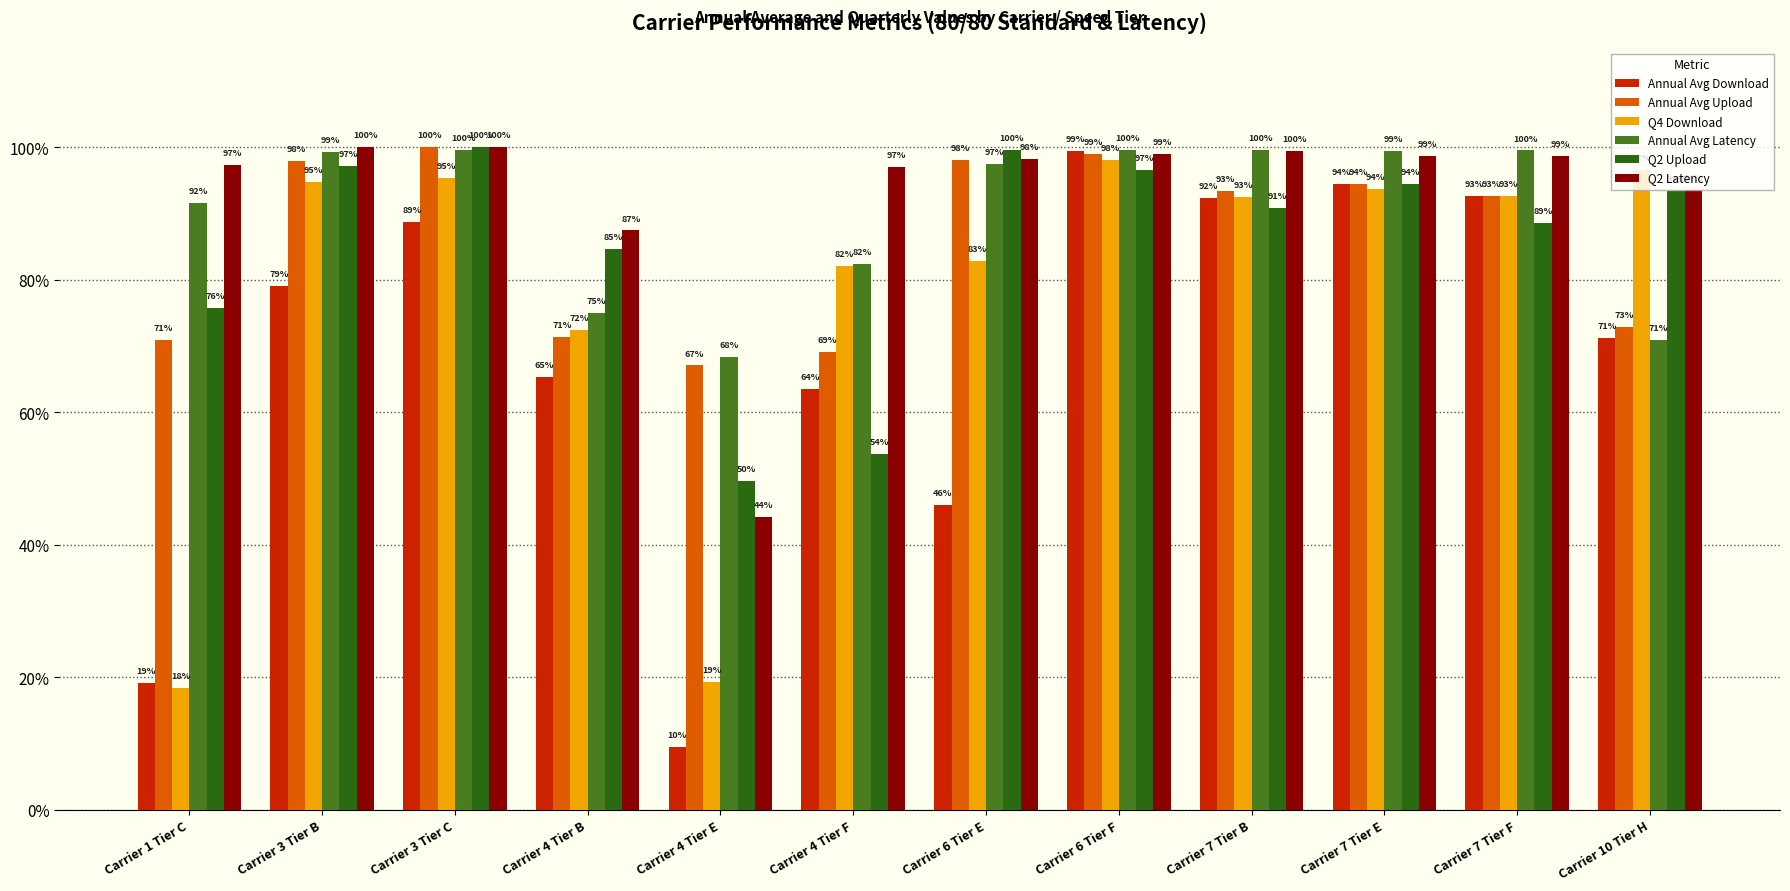

Are the bars horizontal?

No